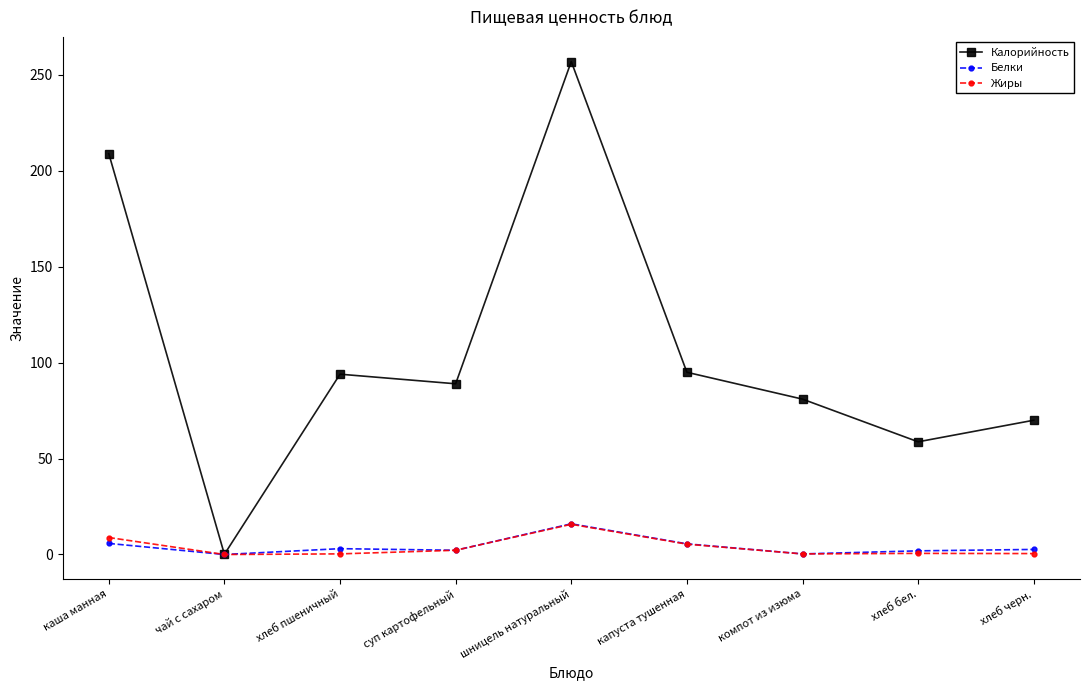

What value does the Калорийность series have at каша манная?

209.0